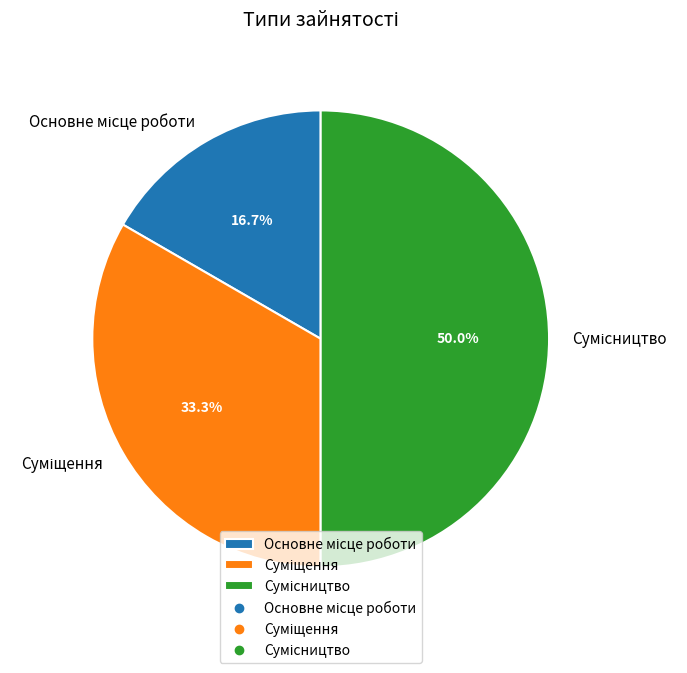

How much of the chart is everything except Сумісництво?

50.0%